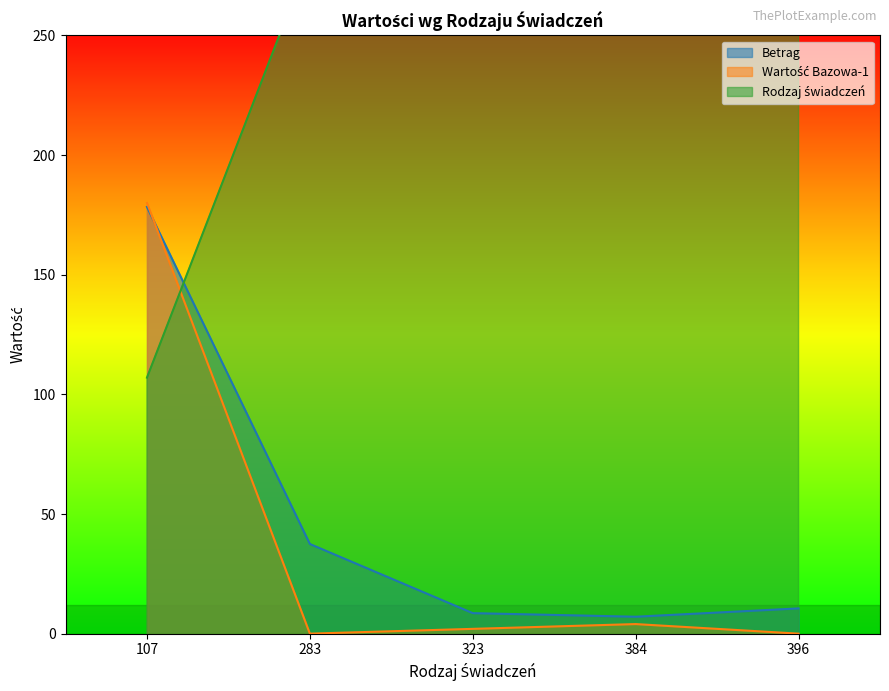

Where do Rodzaj świadczeń and Wartość Bazowa-1 first cross each other?

107 and 283